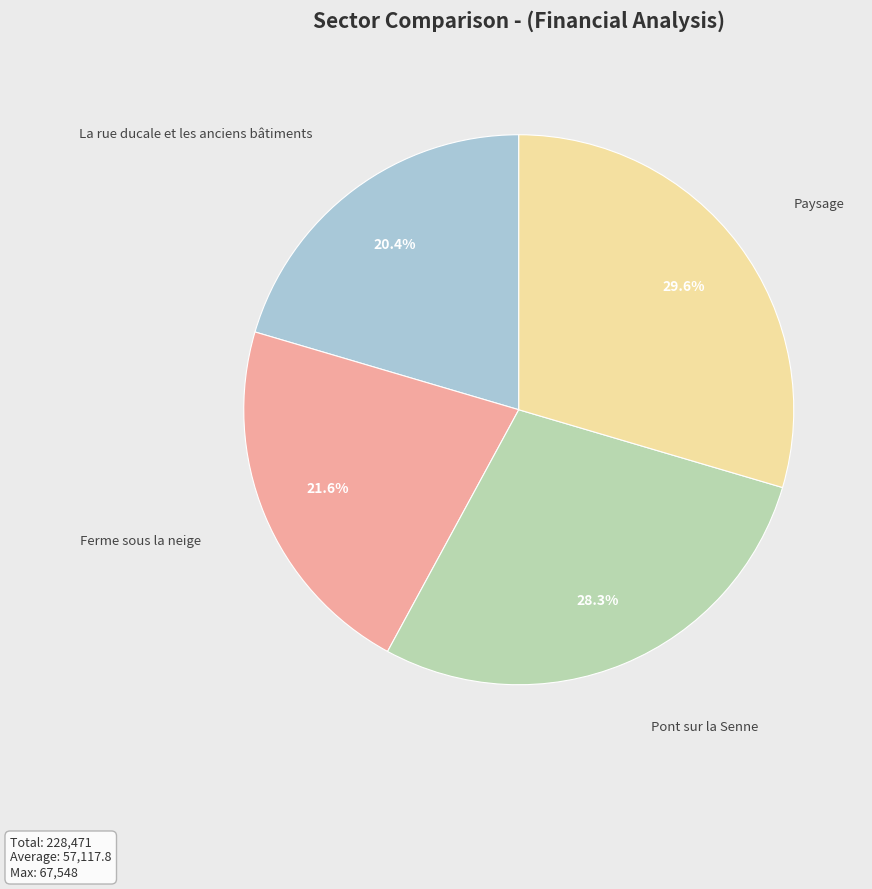

Which has a higher value, Ferme sous la neige or La rue ducale et les anciens bâtiments?

Ferme sous la neige